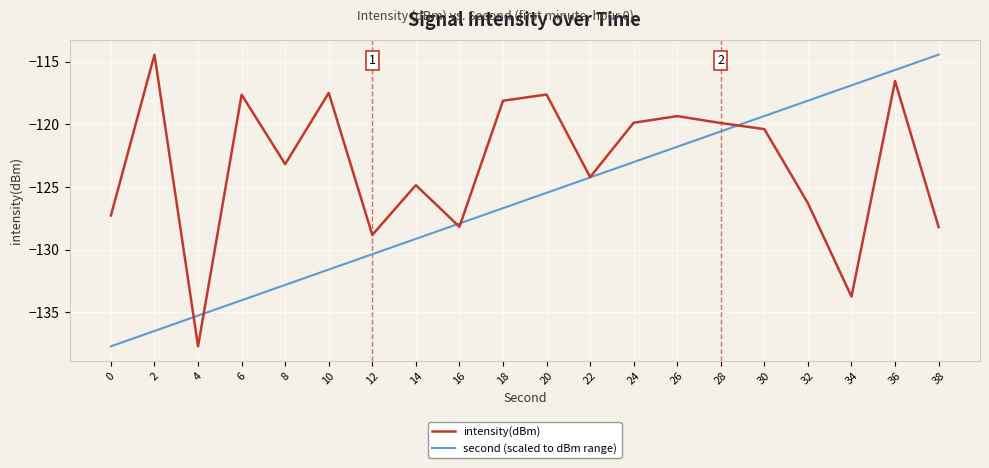

What is the maximum value shown in the chart?

-114.5